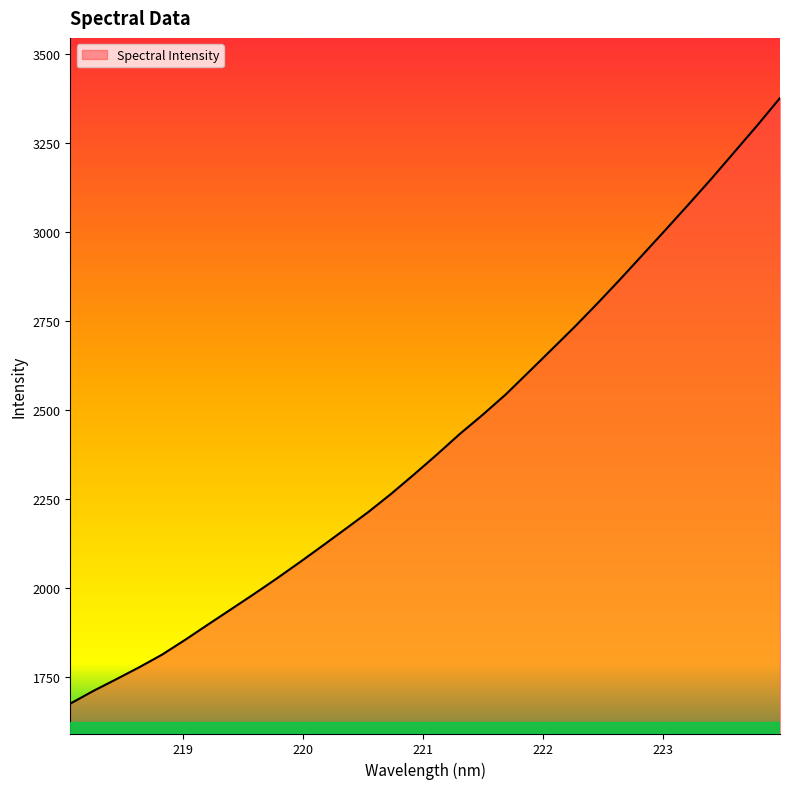

What is the difference between the maximum and minimum values?

1700.8